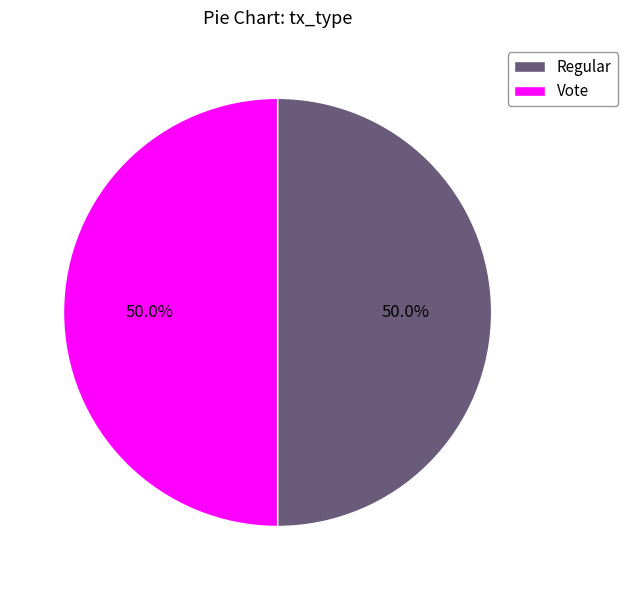

The Regular slice represents 1% of the pie. True or false?

False